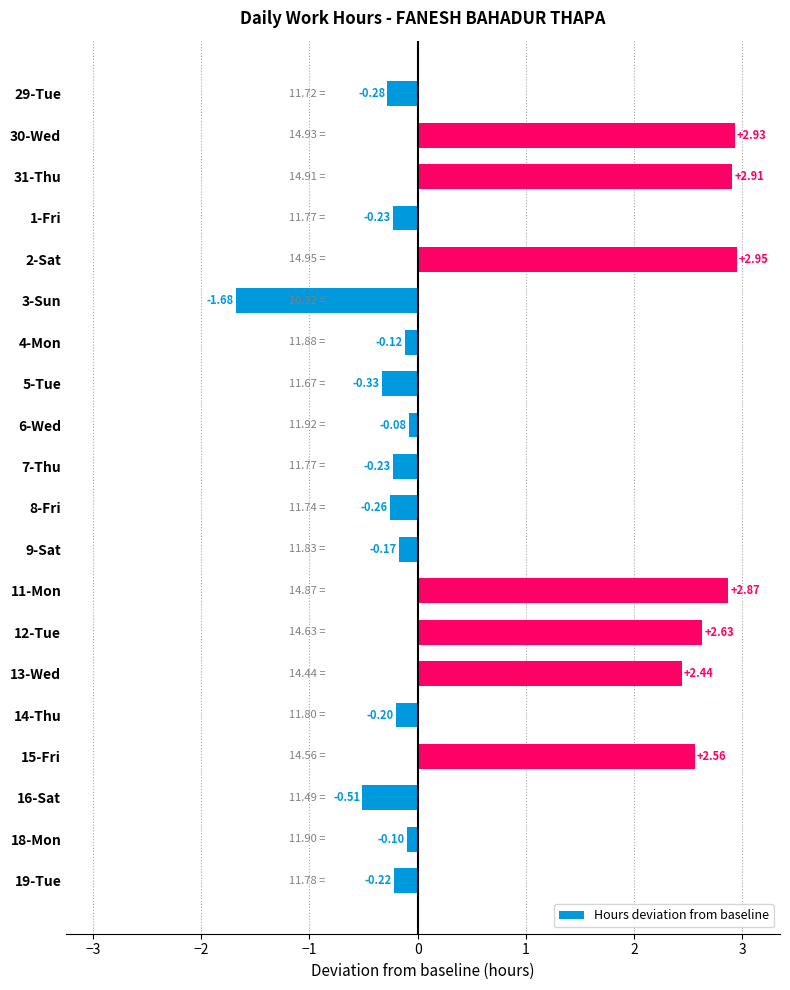

What is the average value?

0.7